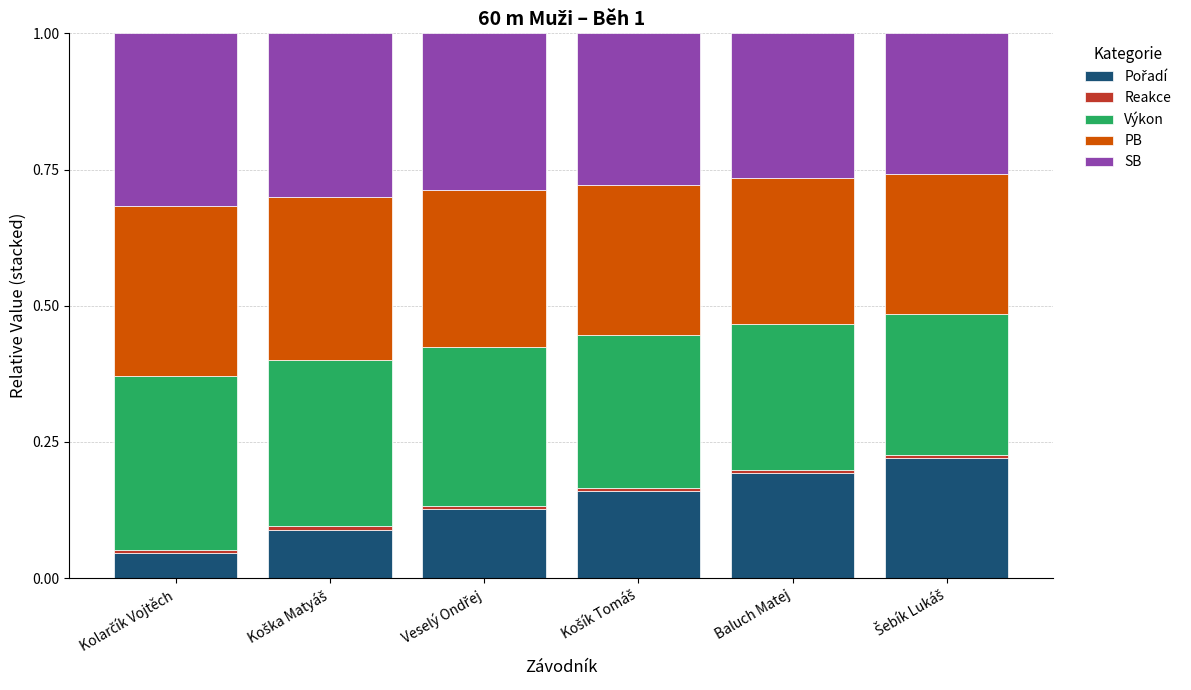

Does the chart contain stacked bars?

Yes